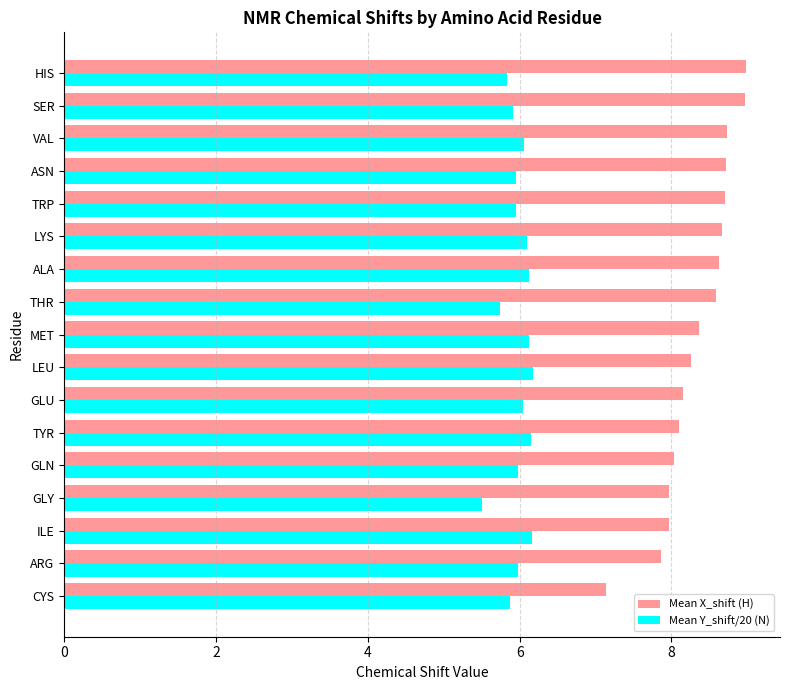

True or false: Mean Y_shift/20 (N) has a value of 9.8 at GLN.

False